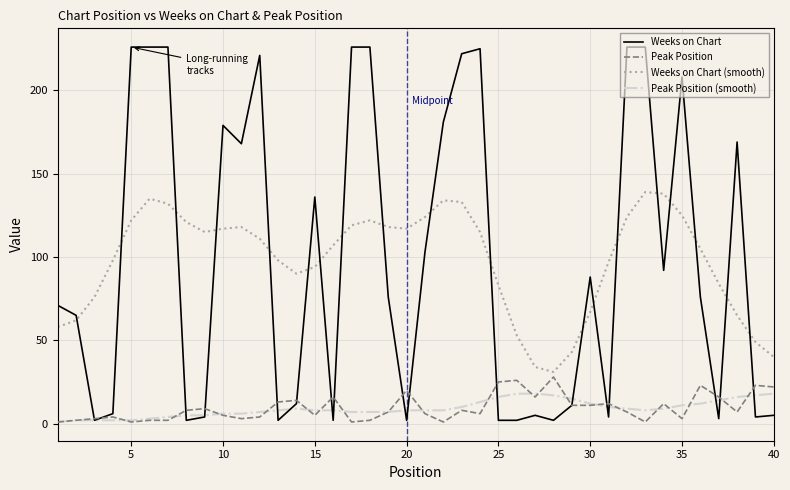

True or false: Weeks on Chart and Weeks on Chart (smooth) cross at least once.

True